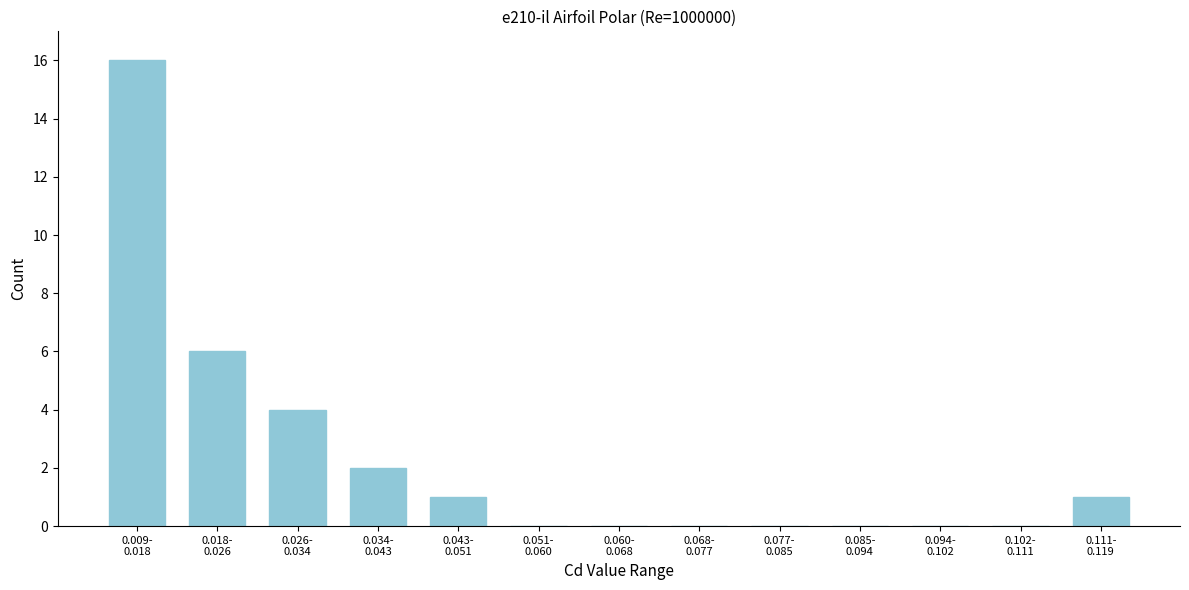

What is the sum of all values?

30